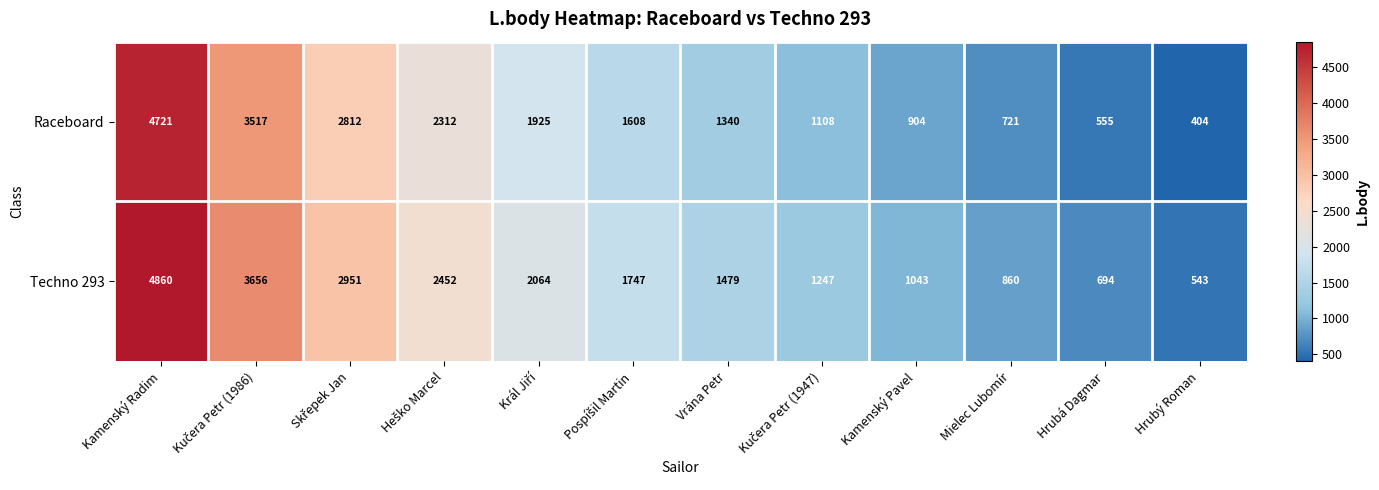

Reading left to right, list all the values displayed in this chart.

Raceboard: 4721	3517	2812	2312	1925	1608	1340	1108	904	721	555	404
Techno 293: 4860	3656	2951	2452	2064	1747	1479	1247	1043	860	694	543